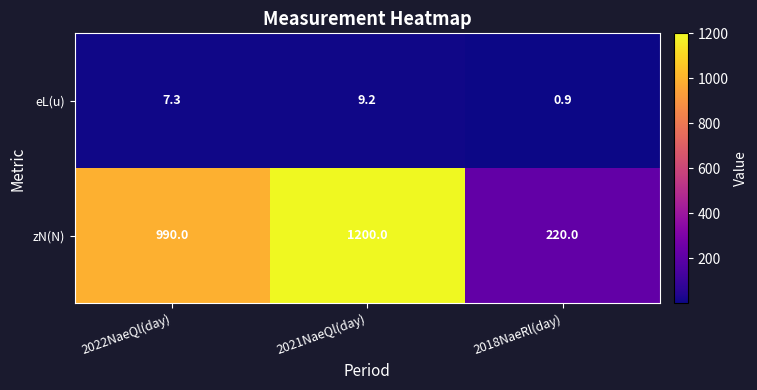

Is it true that eL(u) equals 0.2 at 2018NaeRl(day)?

False